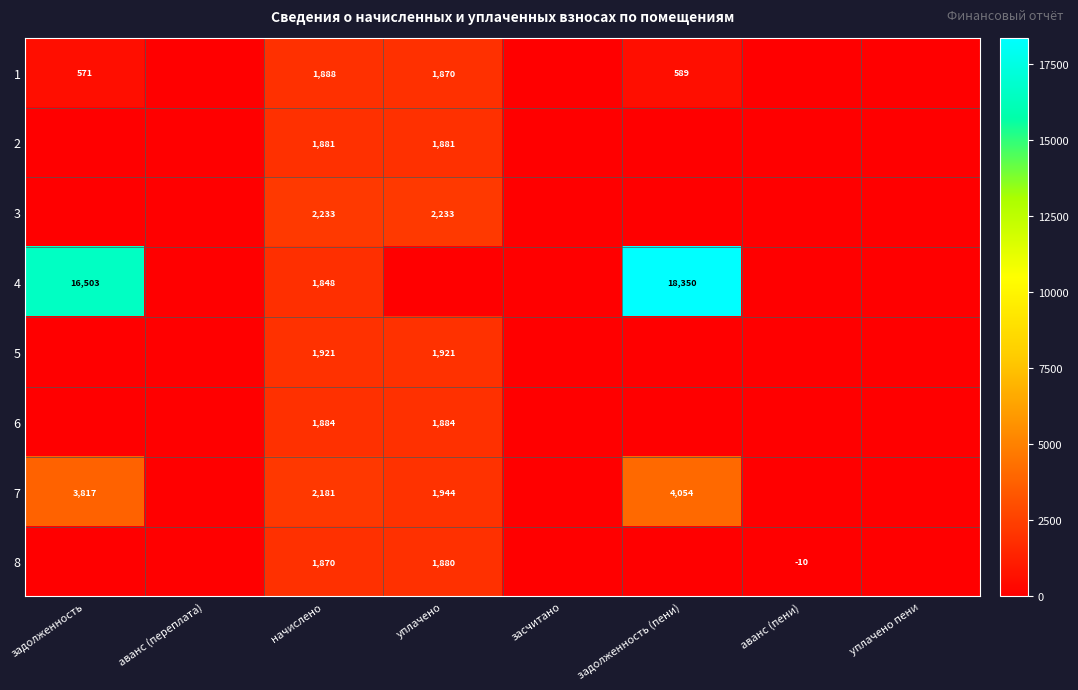

The value of 8 at аванс (пени) is -10. True or false?

True